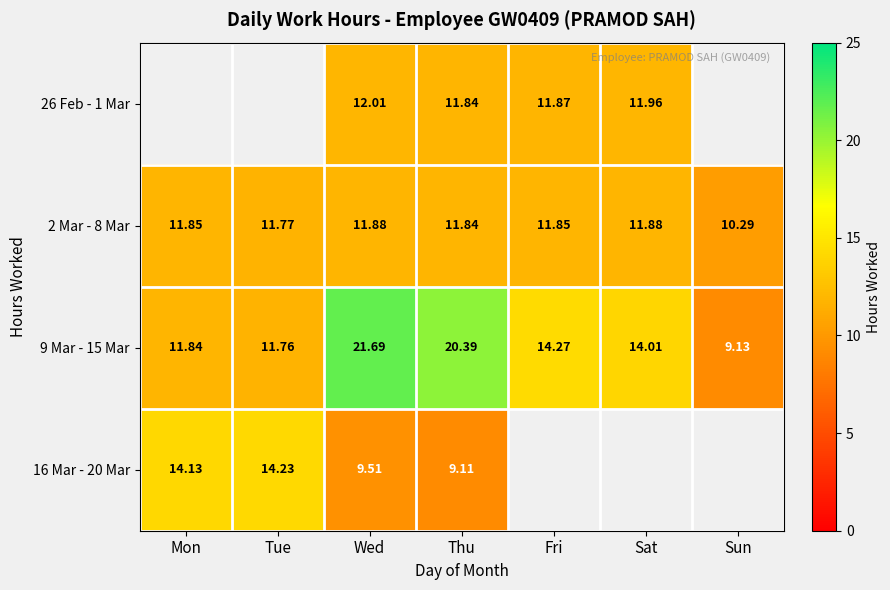

Where is 9 Mar - 15 Mar nearest to the value 15?

Fri